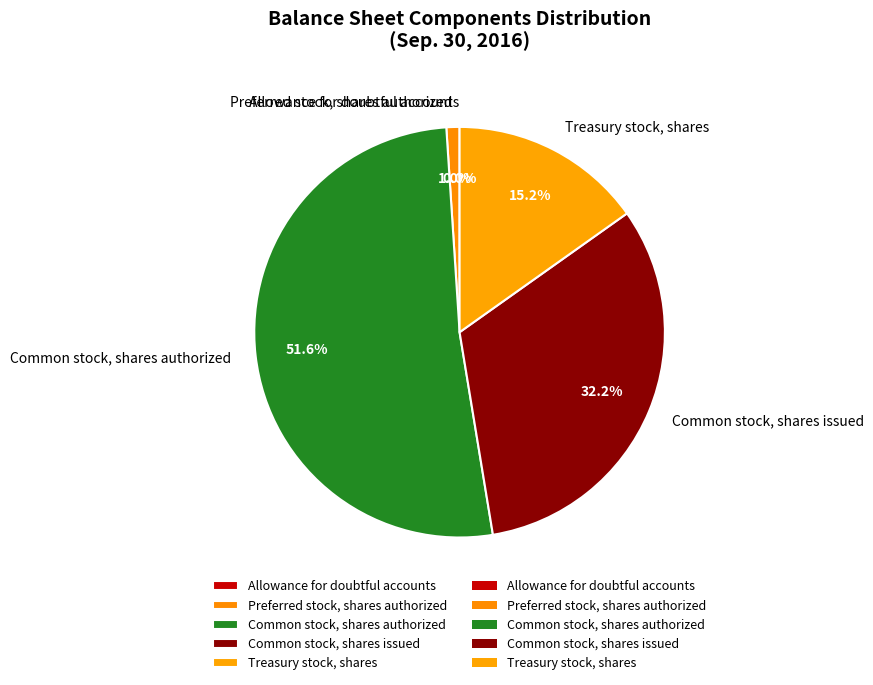

To the nearest percent, what portion does Treasury stock, shares represent?

15%